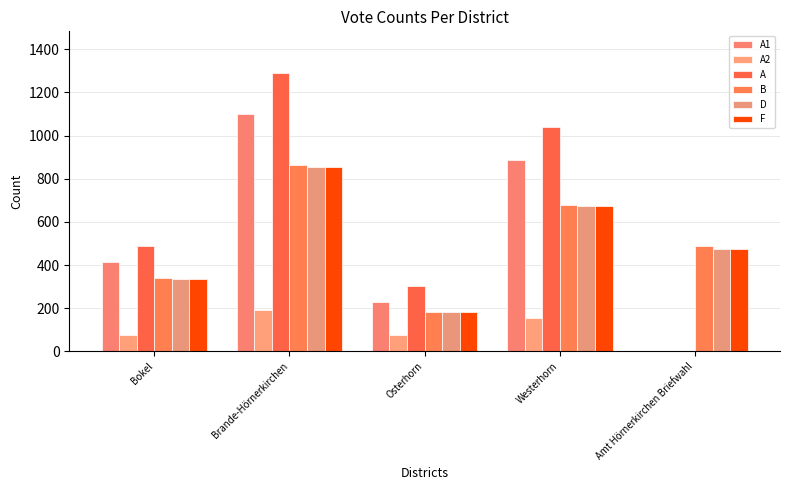

How many values in A2 are above zero?

4